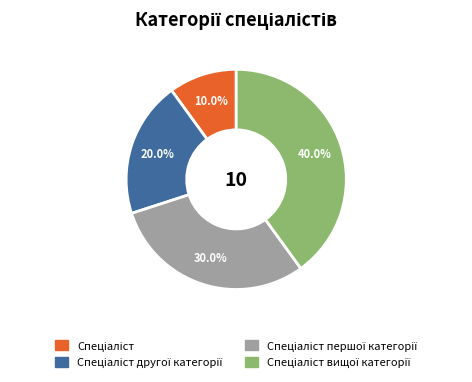

Is there any slice that represents more than half of the pie?

No